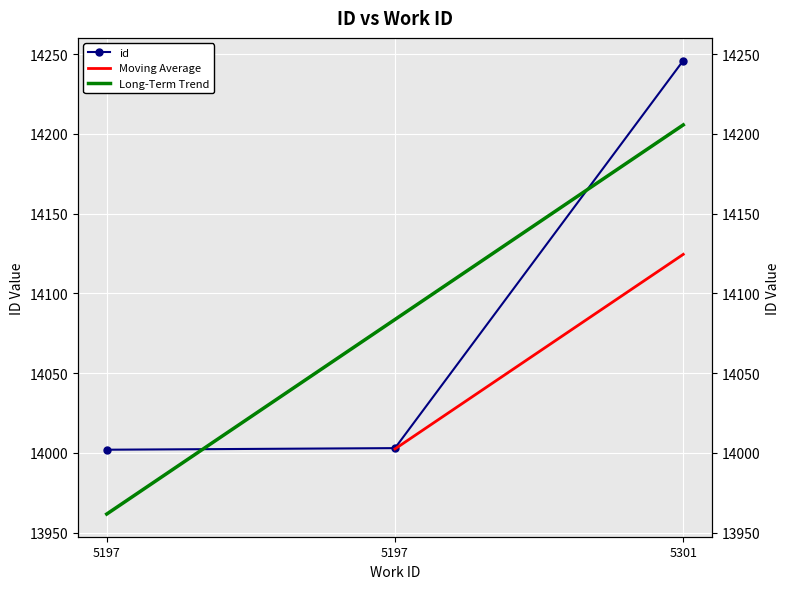

What is the difference between the values at 5301 and 5197?

244